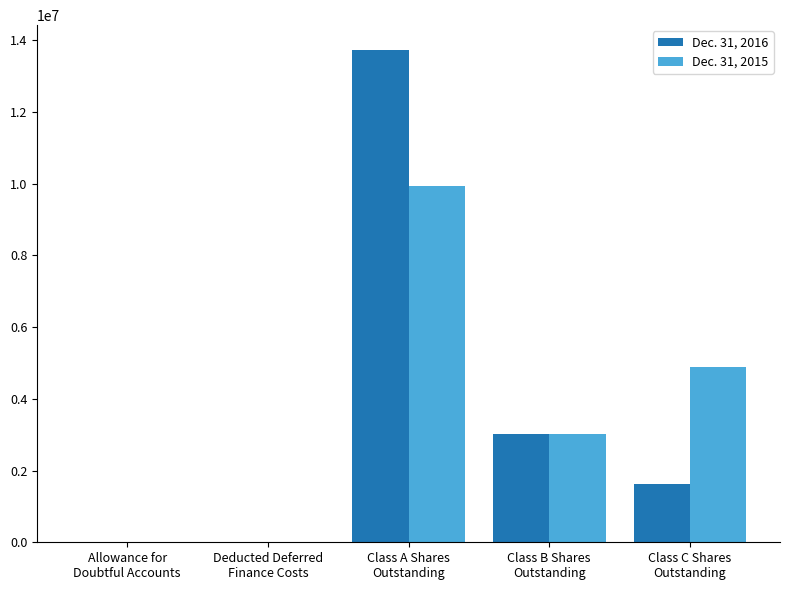

How many distinct data groups are displayed?

2